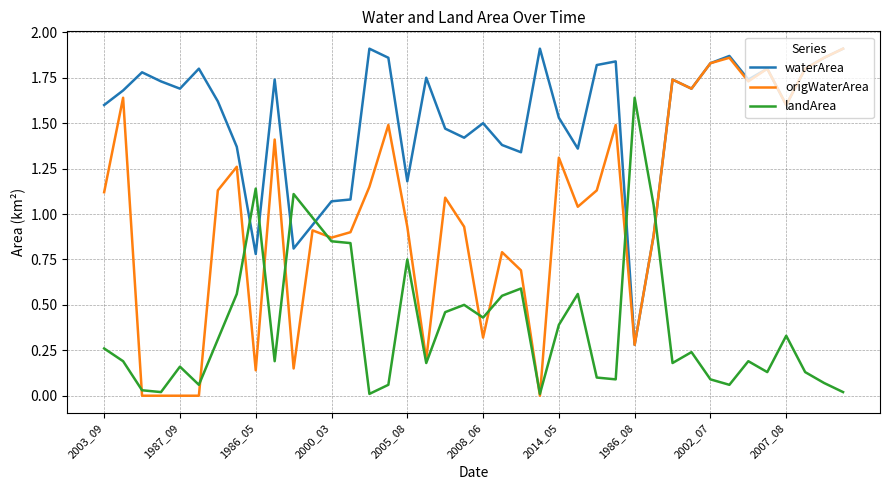

Does the chart have visible grid lines?

Yes